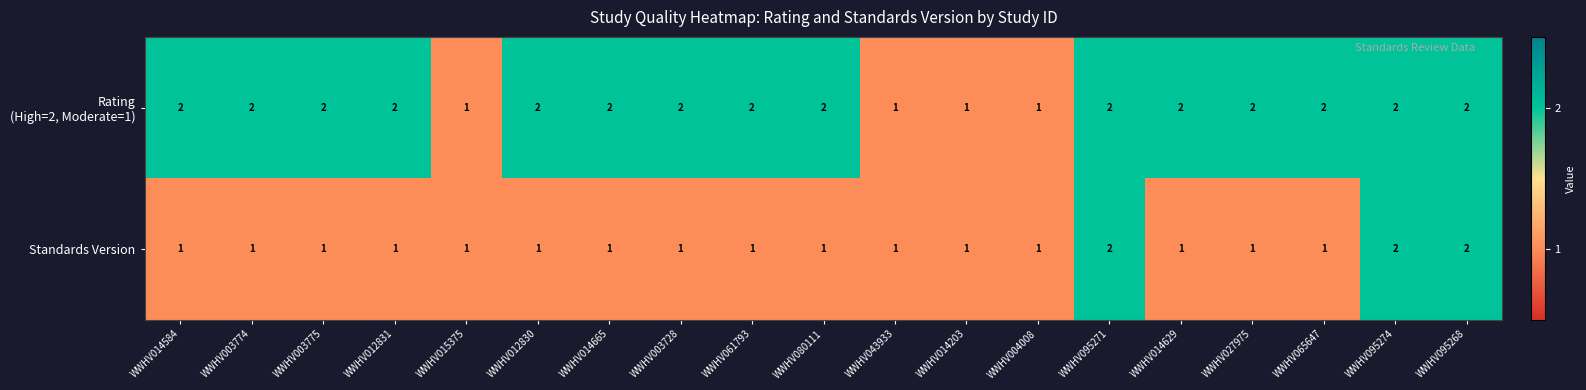

What is the sum of all Standards Version values?

22